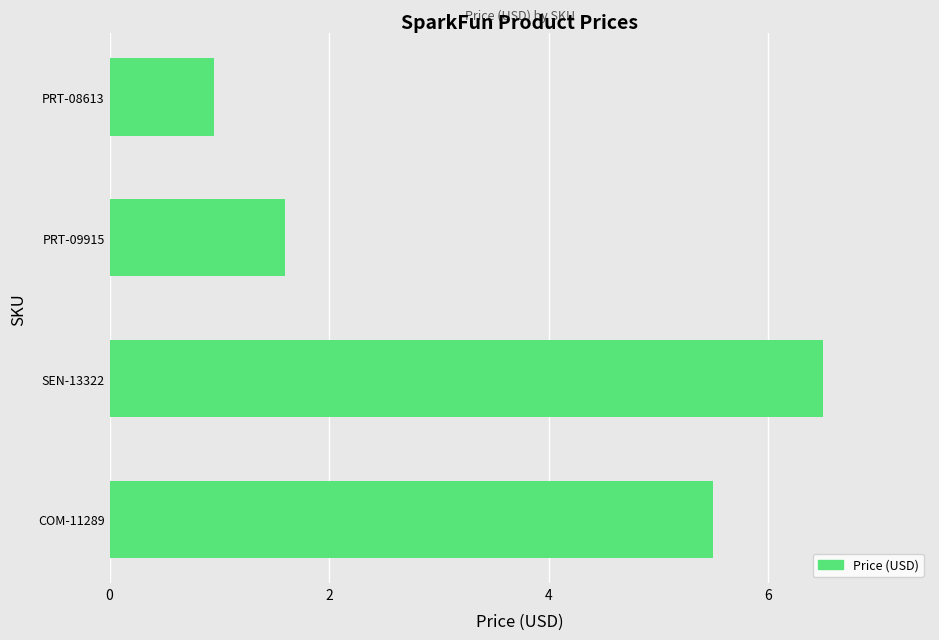

How many values are below 5?

2